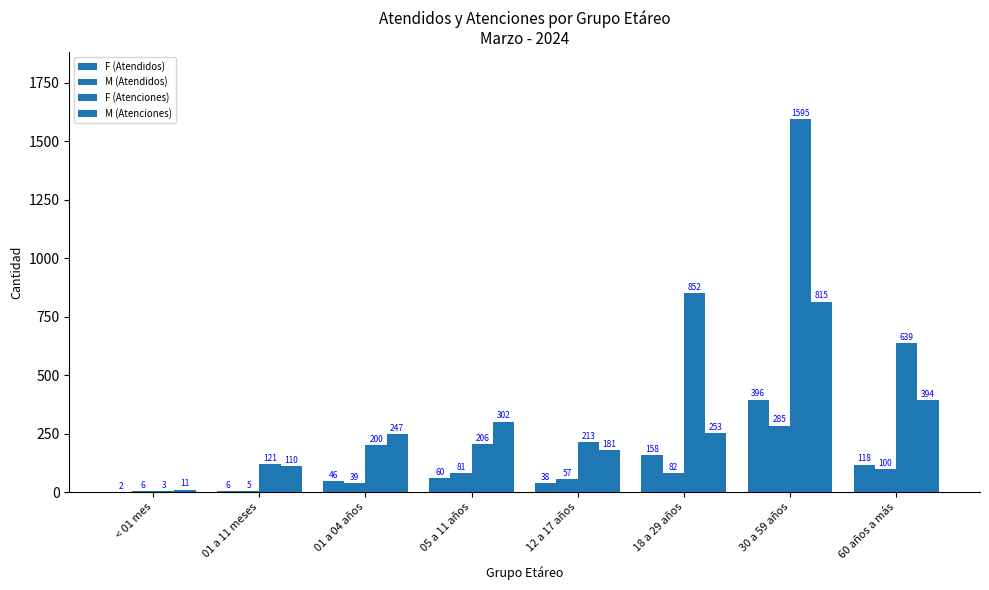

What is the sum of all F (Atenciones) values?

3829